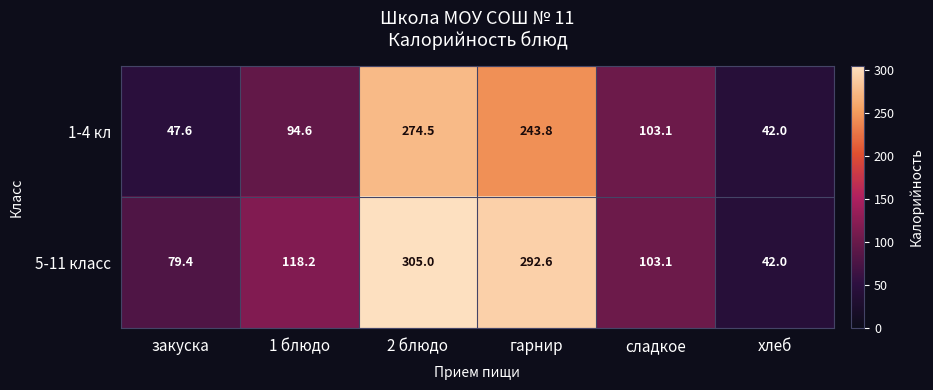

List the series in order of their overall mean, highest first.

5-11 класс, 1-4 кл